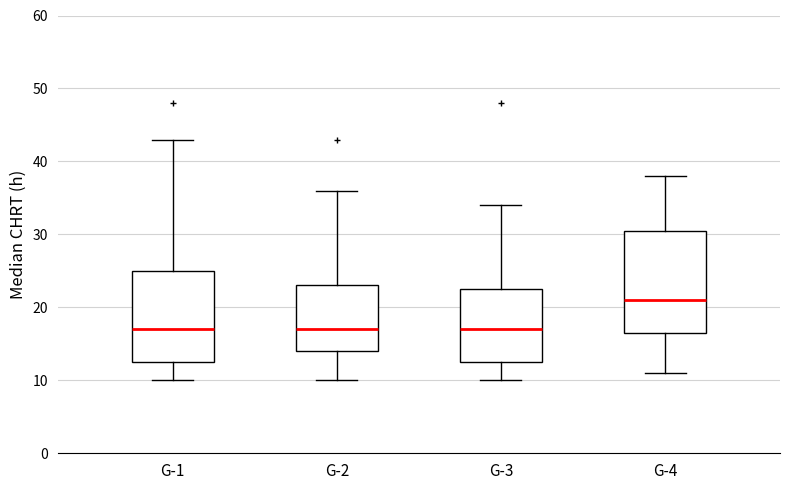

Where does the median line of the box for G-1 sit on the y-axis? The values are not printed on the chart, so give them approximately, as read against the axis.

17